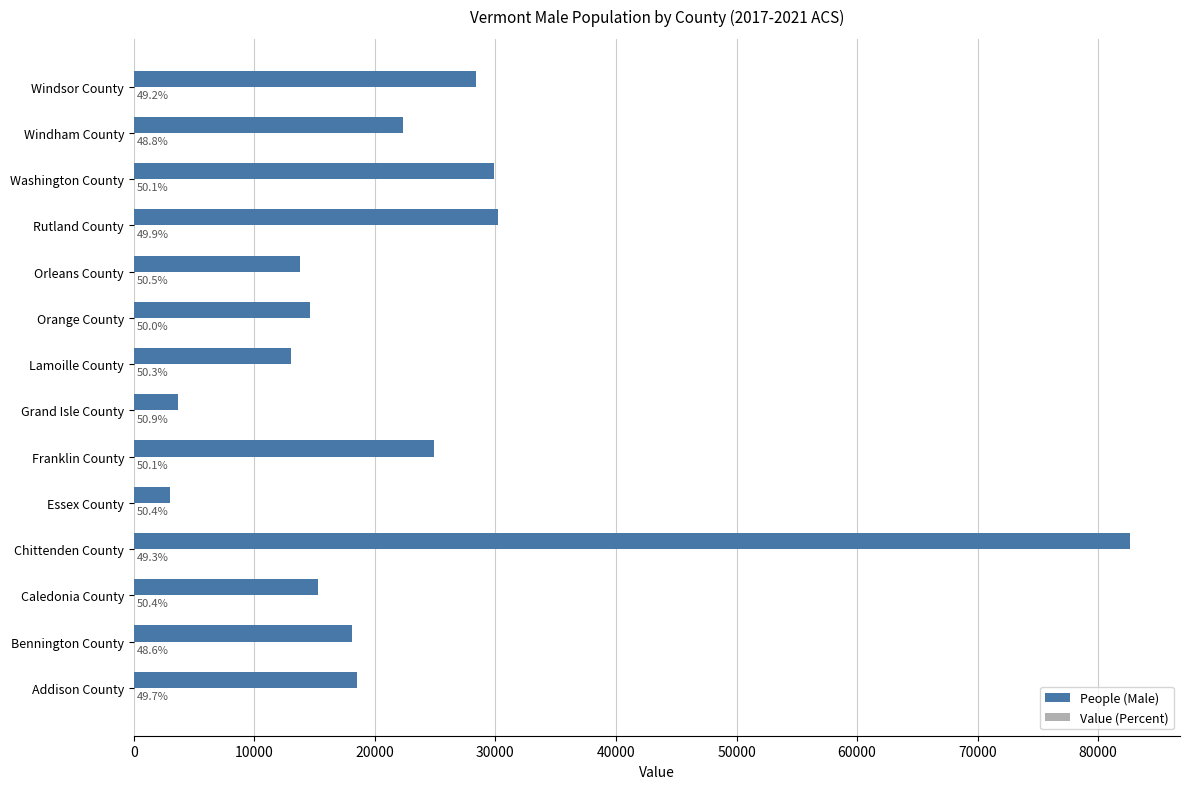

What is the sum of the People (Male) values at Windham County and Windsor County?

50720.0